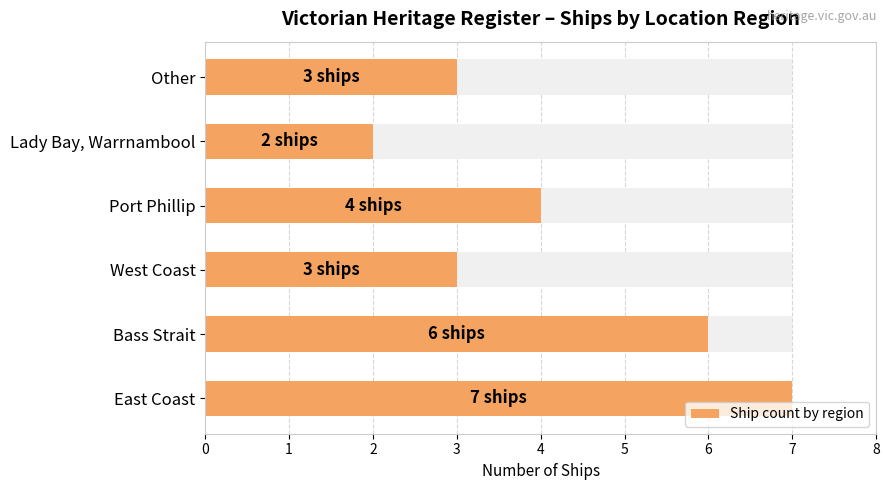

What is the difference between the second highest and minimum values?

4